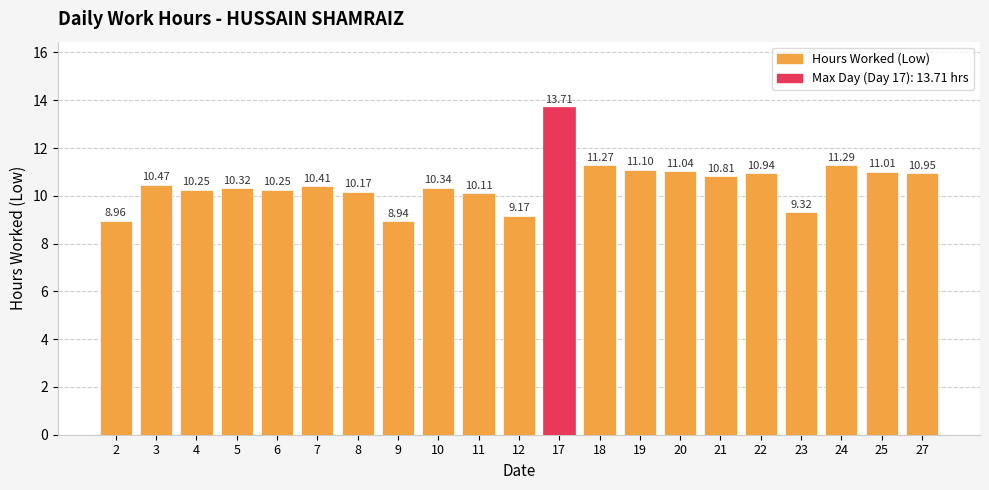

How many bars are there in total?

21